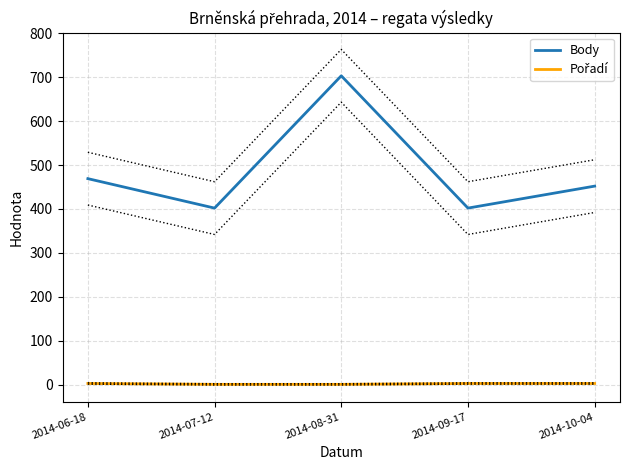

Reading left to right, what are all the values shown in this chart?

Body: 469	402	703	402	452
Pořadí: 3	1	1	3	3